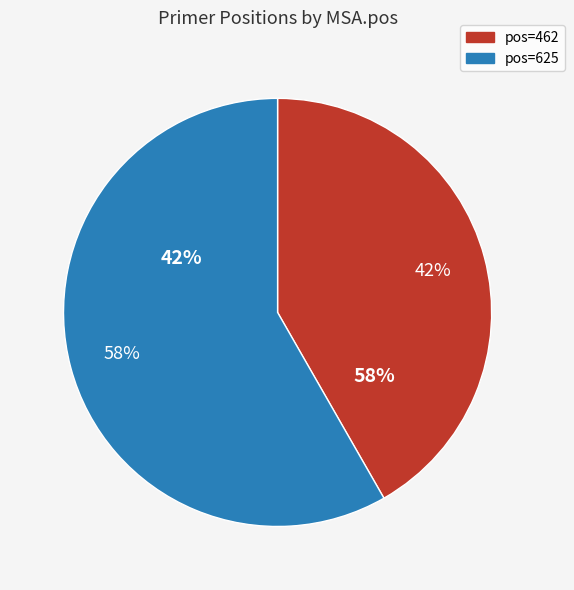

To the nearest percent, what is the average slice percentage?

50%